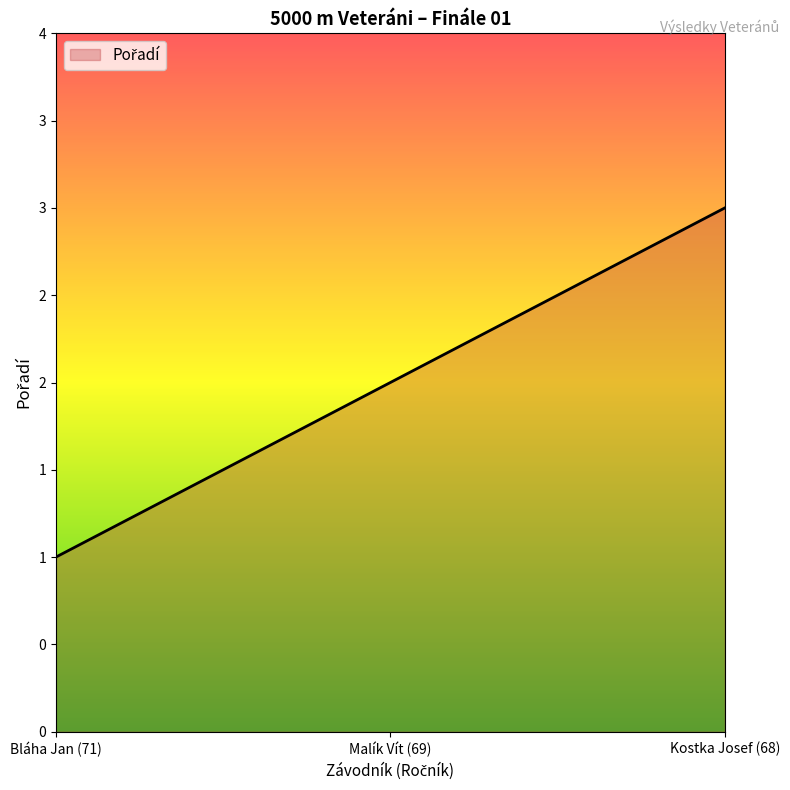

What is the label of the 2nd point from the right?

Malík Vít (69)